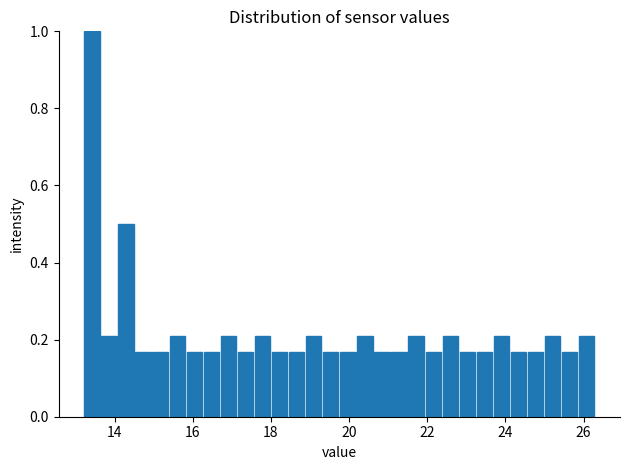

Read against the x-axis, roughly where is the centre of the tallest bar?

13.4